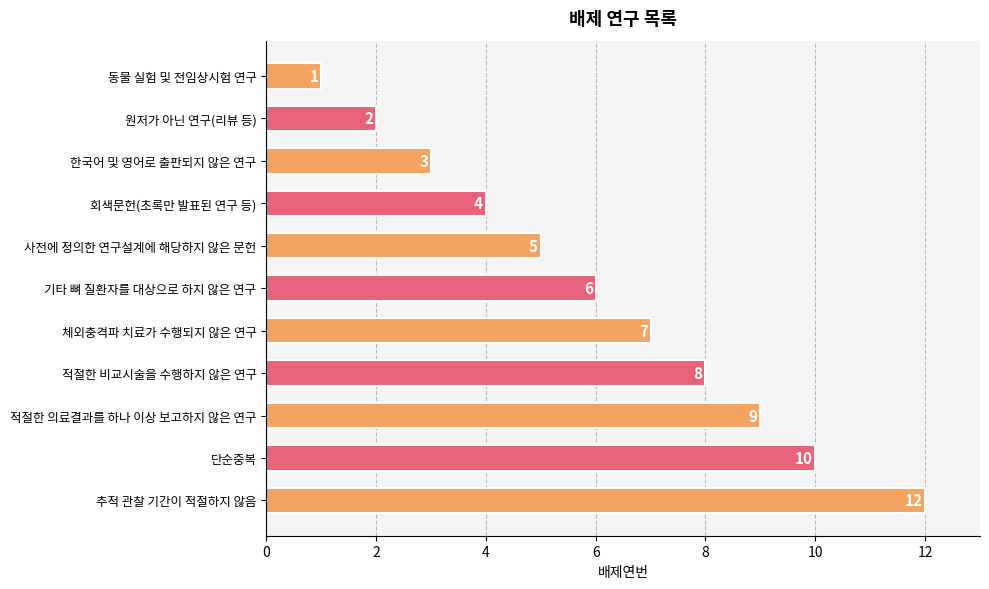

Rank the categories by value from highest to lowest.

추적 관찰 기간이 적절하지 않음, 단순중복, 적절한 의료결과를 하나 이상 보고하지 않은 연구, 적절한 비교시술을 수행하지 않은 연구, 체외충격파 치료가 수행되지 않은 연구, 기타 뼈 질환자를 대상으로 하지 않은 연구, 사전에 정의한 연구설계에 해당하지 않은 문헌, 회색문헌(초록만 발표된 연구 등), 한국어 및 영어로 출판되지 않은 연구, 원저가 아닌 연구(리뷰 등), 동물 실험 및 전임상시험 연구